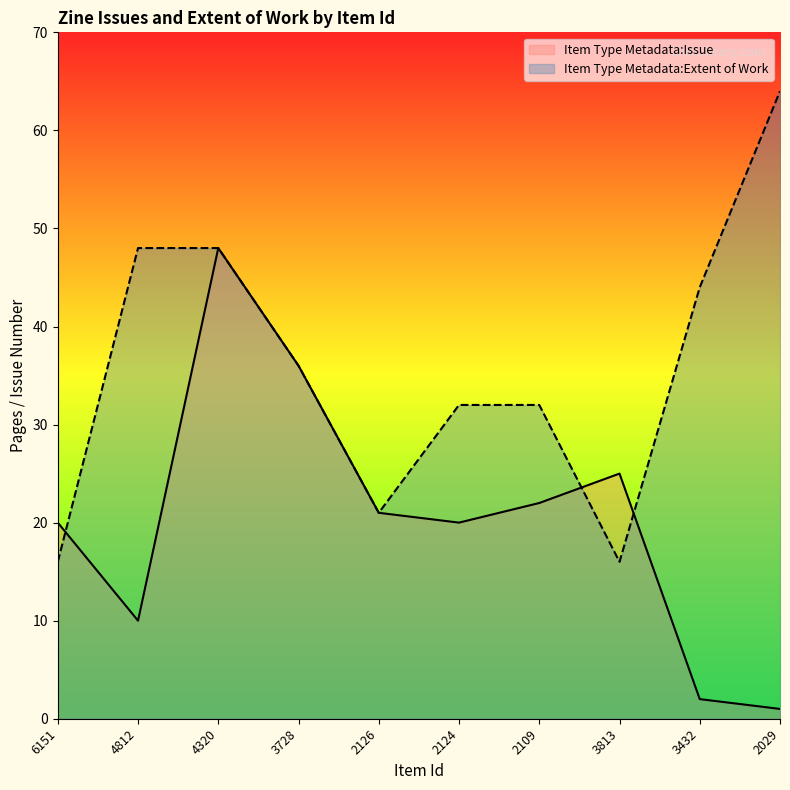

At which category is the sum across all series the highest?

4320